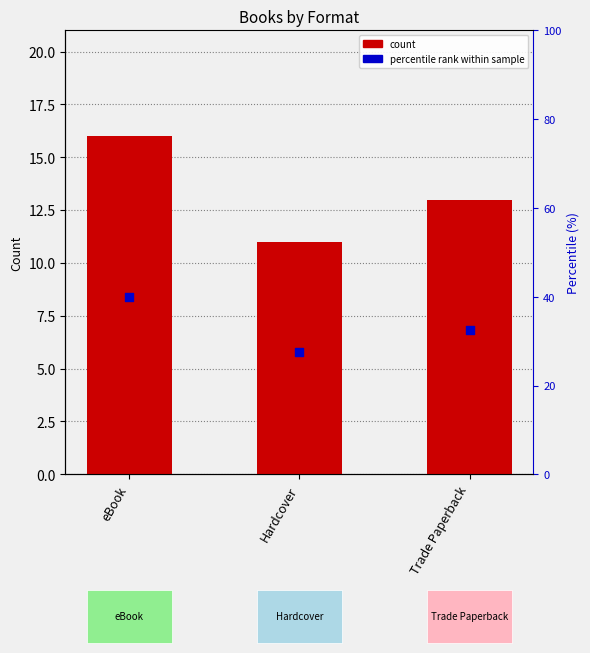

Which series contains the highest Y value?

percentile rank within sample